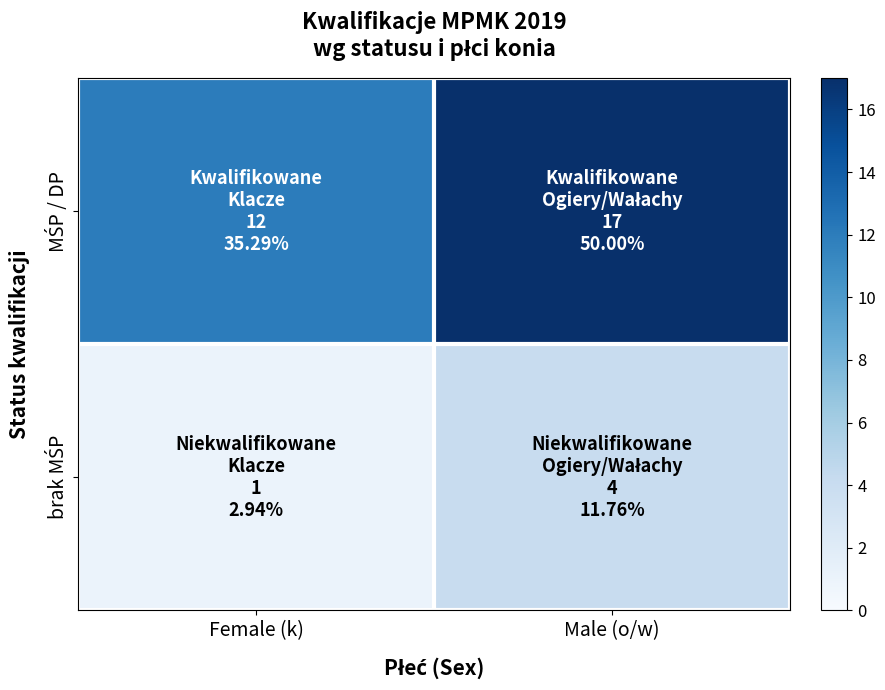

How many categories are shown in the chart?

2